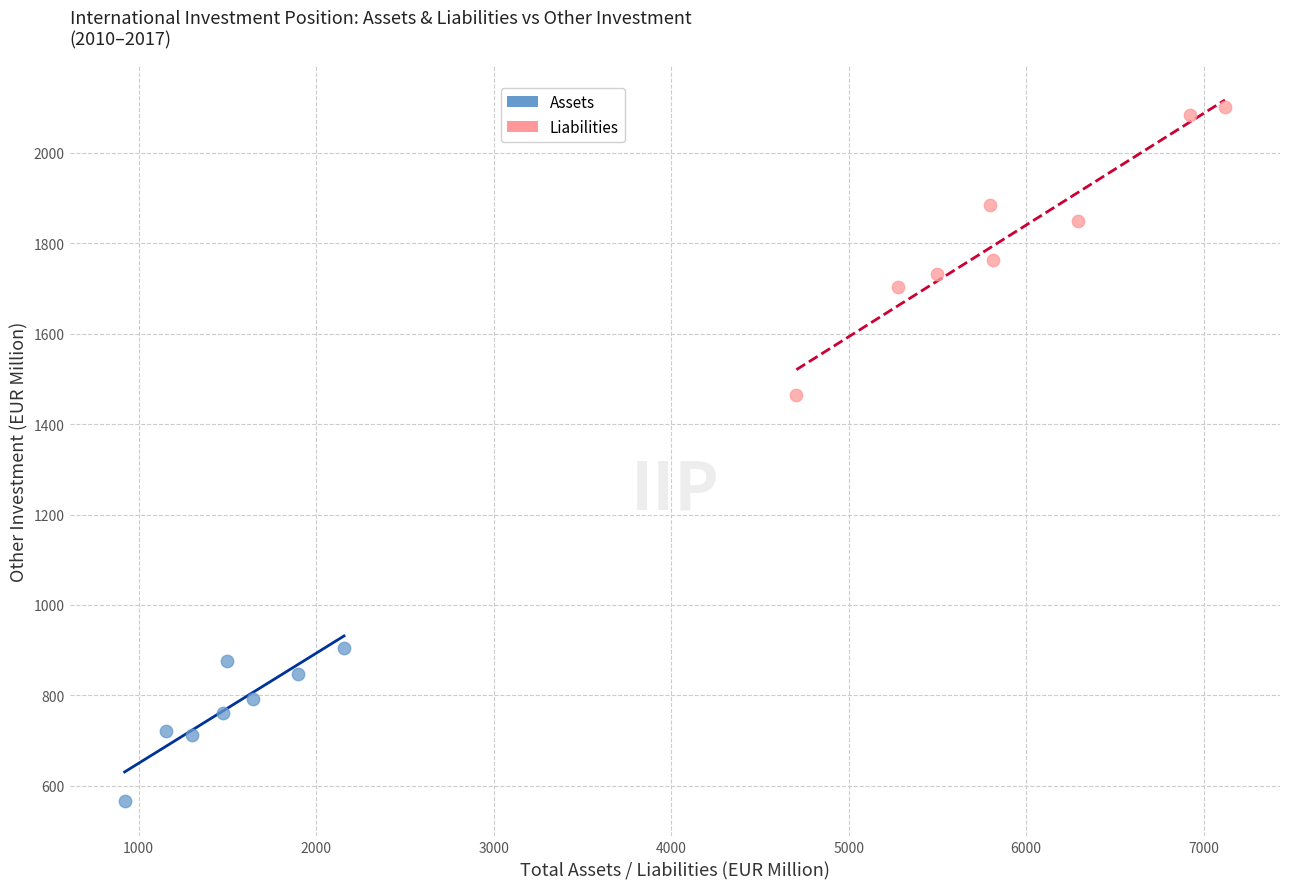

What are all the series names shown in the legend?

Assets, Liabilities